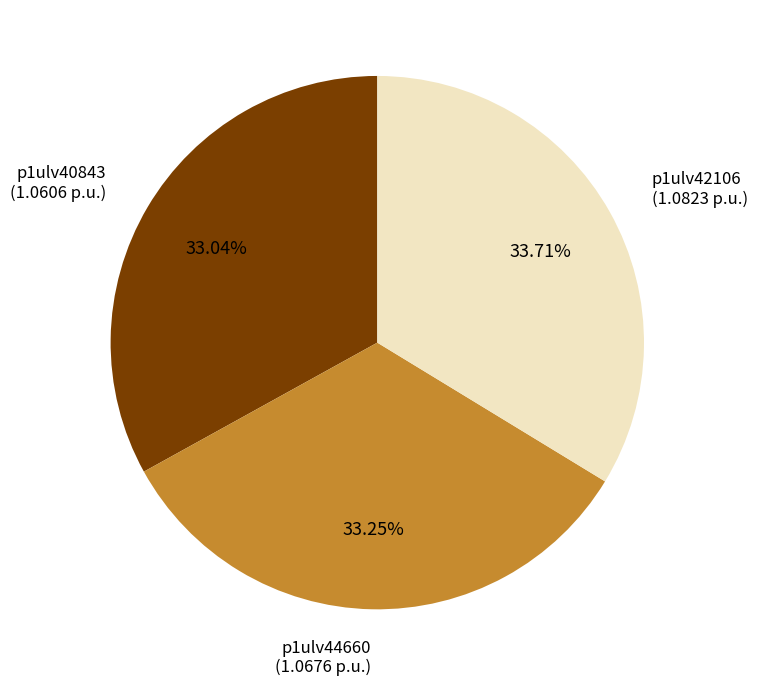

What percentage do p1ulv44660 and p1ulv42106 together represent?

67.0%